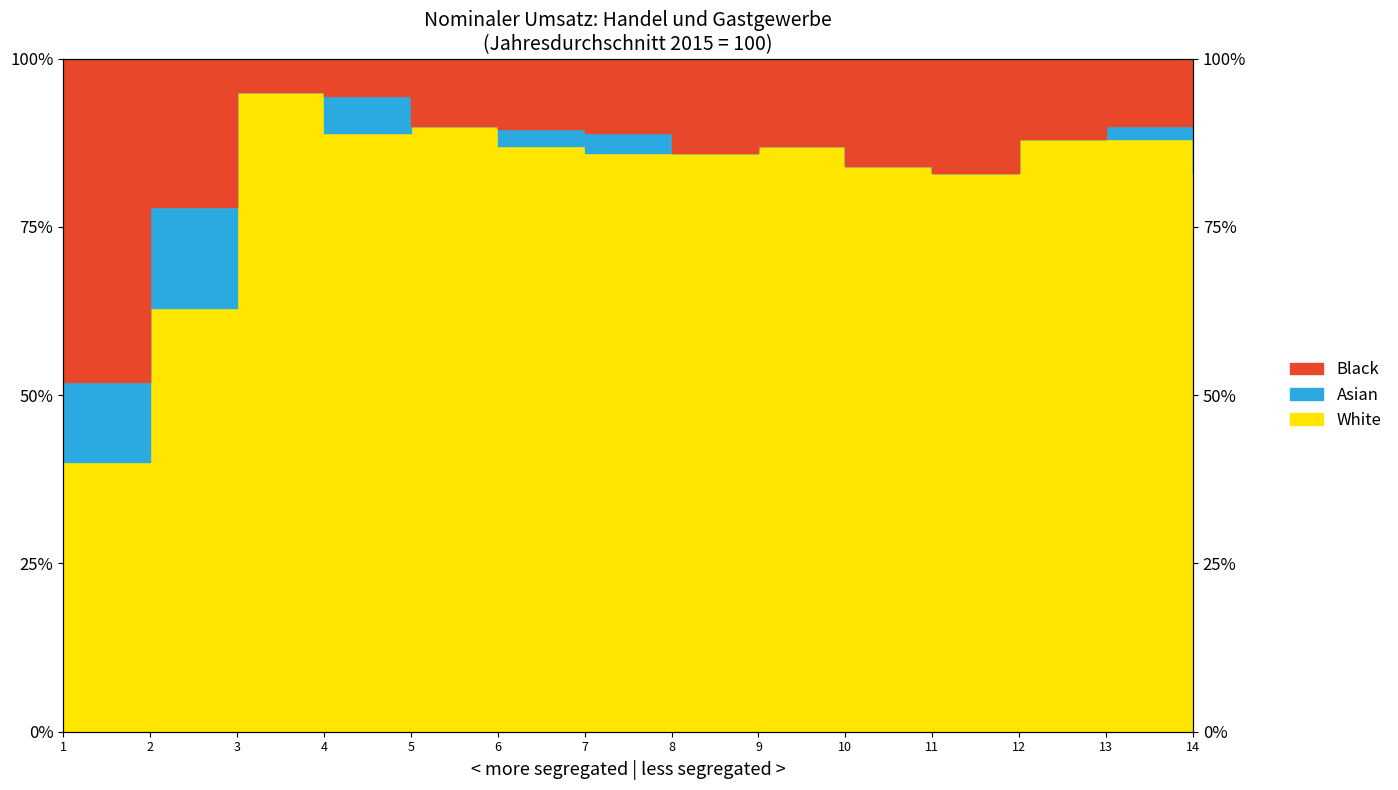

True or false: Black has more than 0 interior local peaks.

True